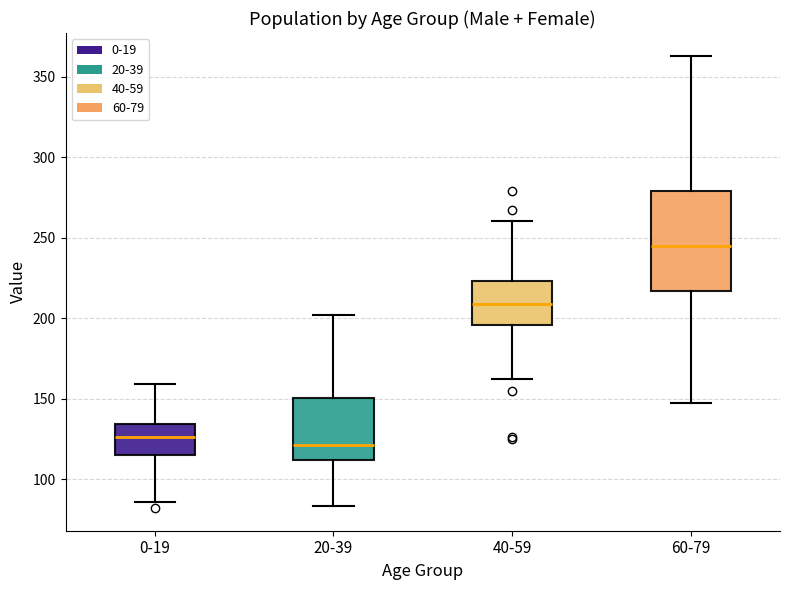

Comparing the boxes themselves (not the whiskers), which one is the tallest?

60-79